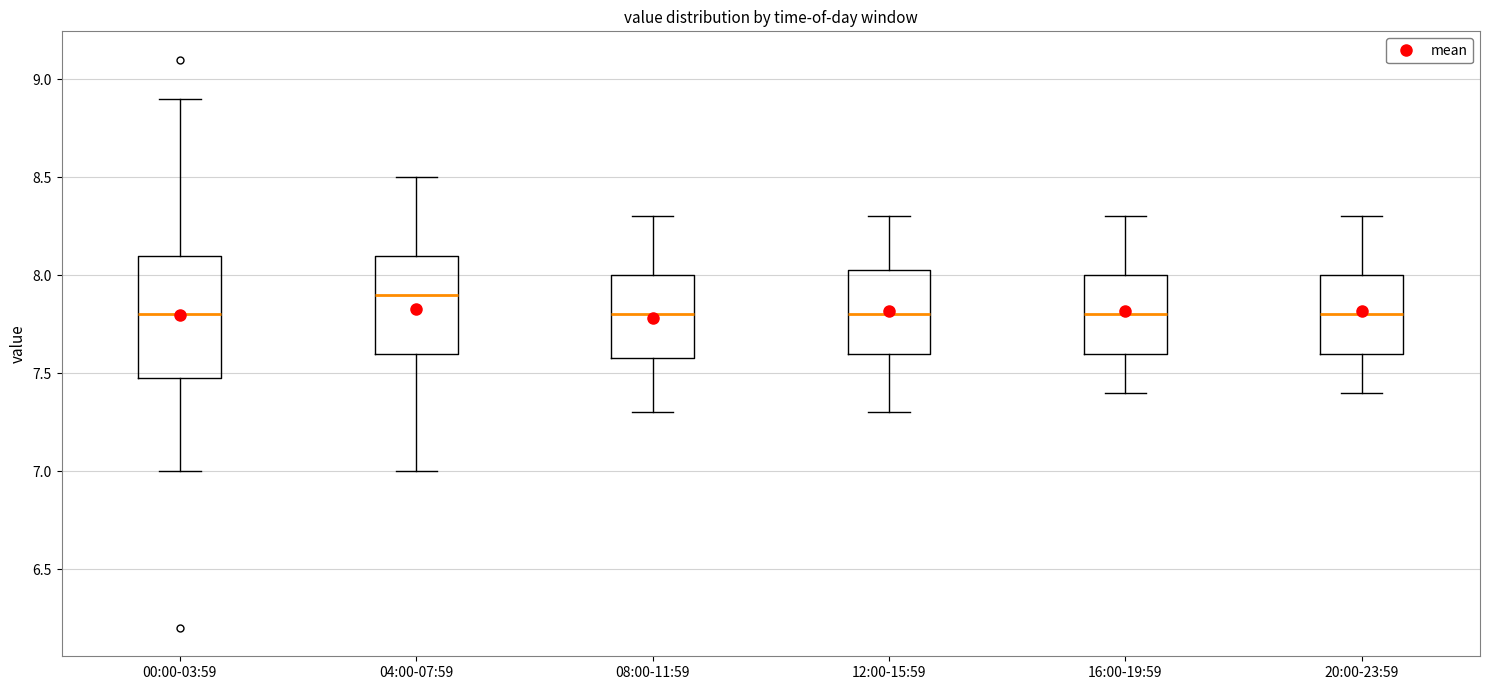

Where does the median line of the box for 20:00-23:59 sit on the y-axis? The values are not printed on the chart, so give them approximately, as read against the axis.

7.80